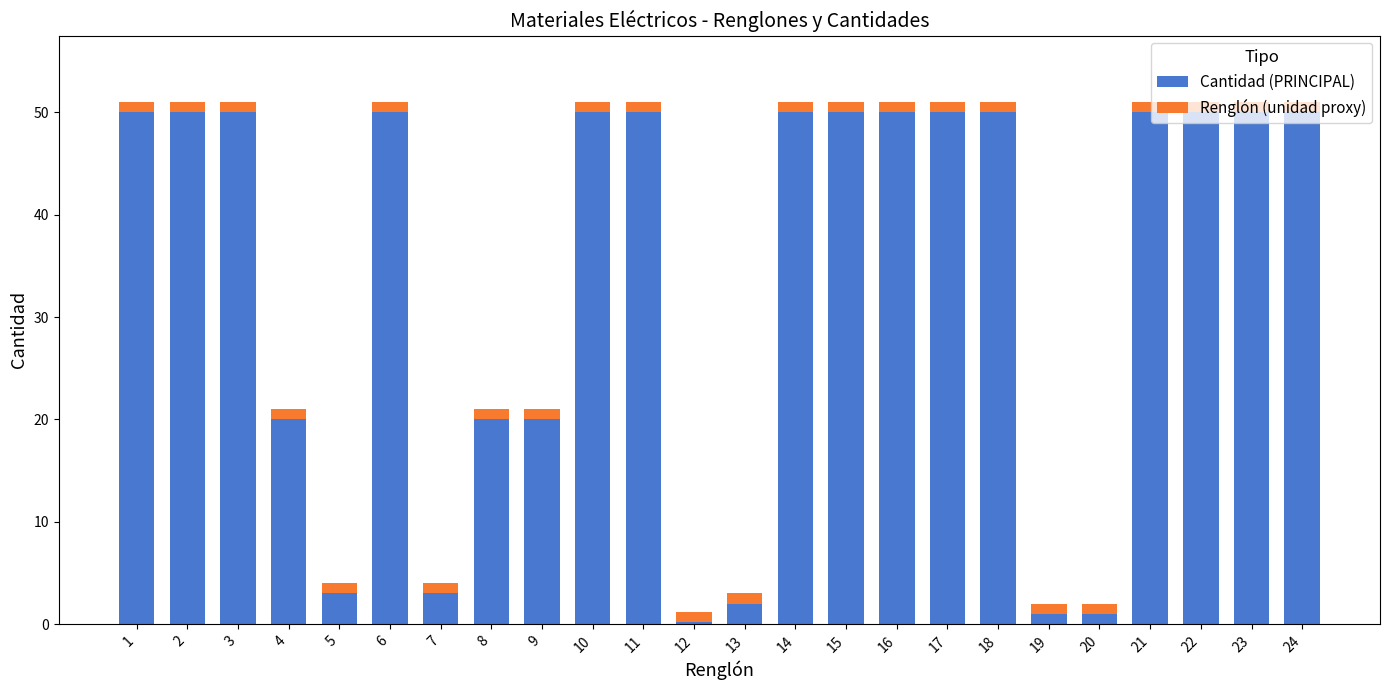

What is the maximum value for Cantidad (PRINCIPAL)?

50.0